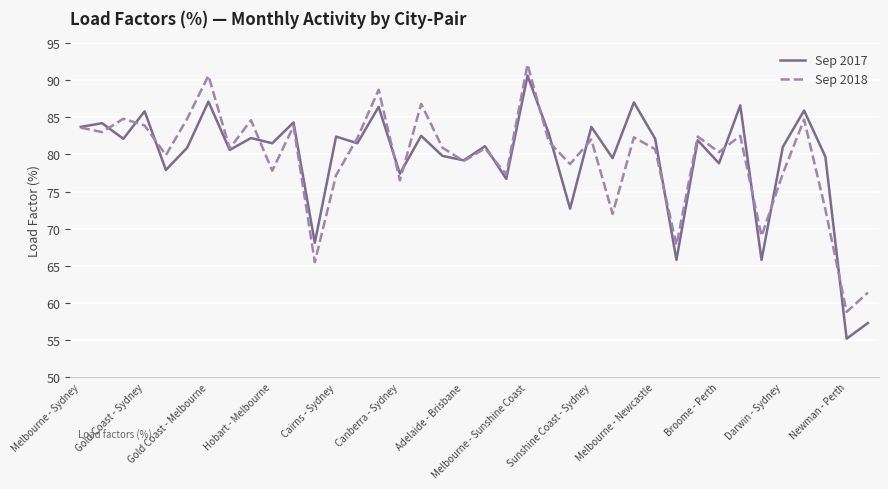

What are all the series names shown in the legend?

Sep 2017, Sep 2018